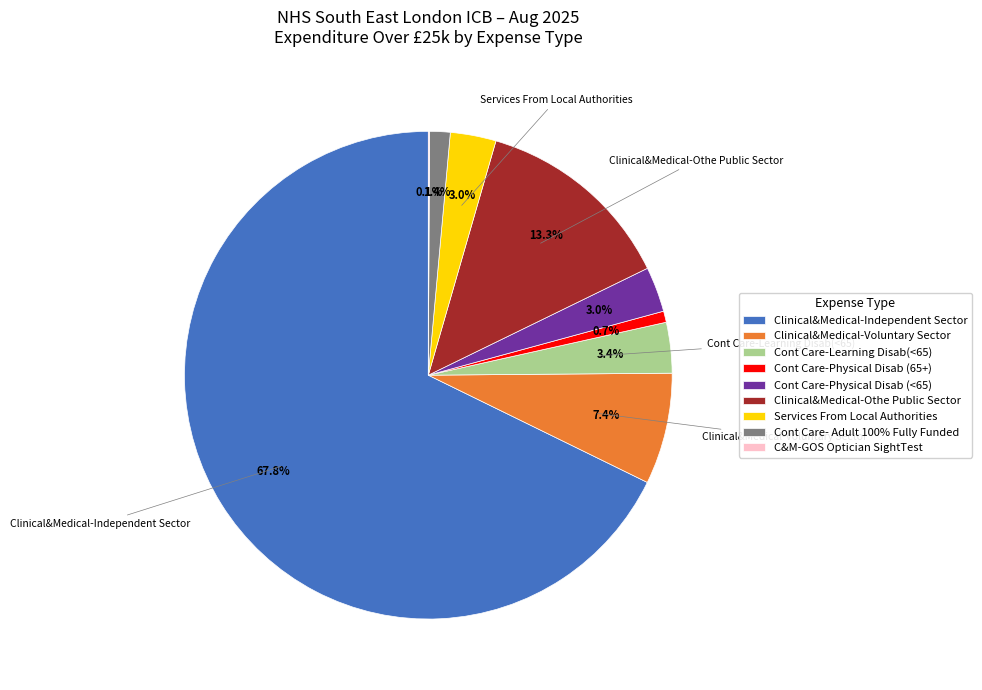

Between Clinical&Medical-Voluntary Sector and Clinical&Medical-Othe Public Sector, which is larger?

Clinical&Medical-Othe Public Sector